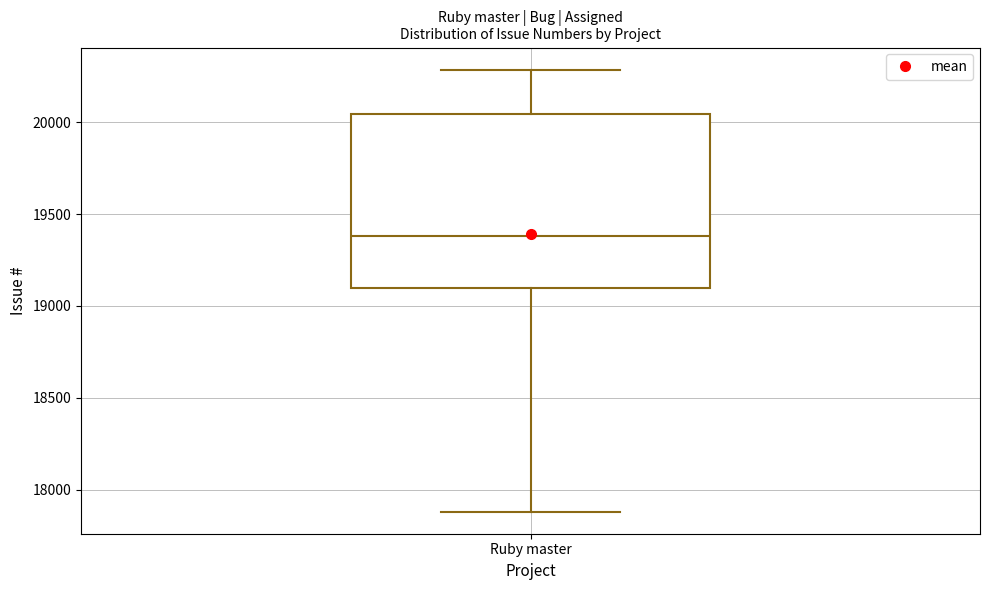

Read this box plot against the y-axis: the position of the median line, the range covered by the box, and the ends of both whiskers. The values are not printed on the chart, so give them approximately, as read against the axis.

median 19400, box 19100 to 20050, whiskers 17900 to 20300